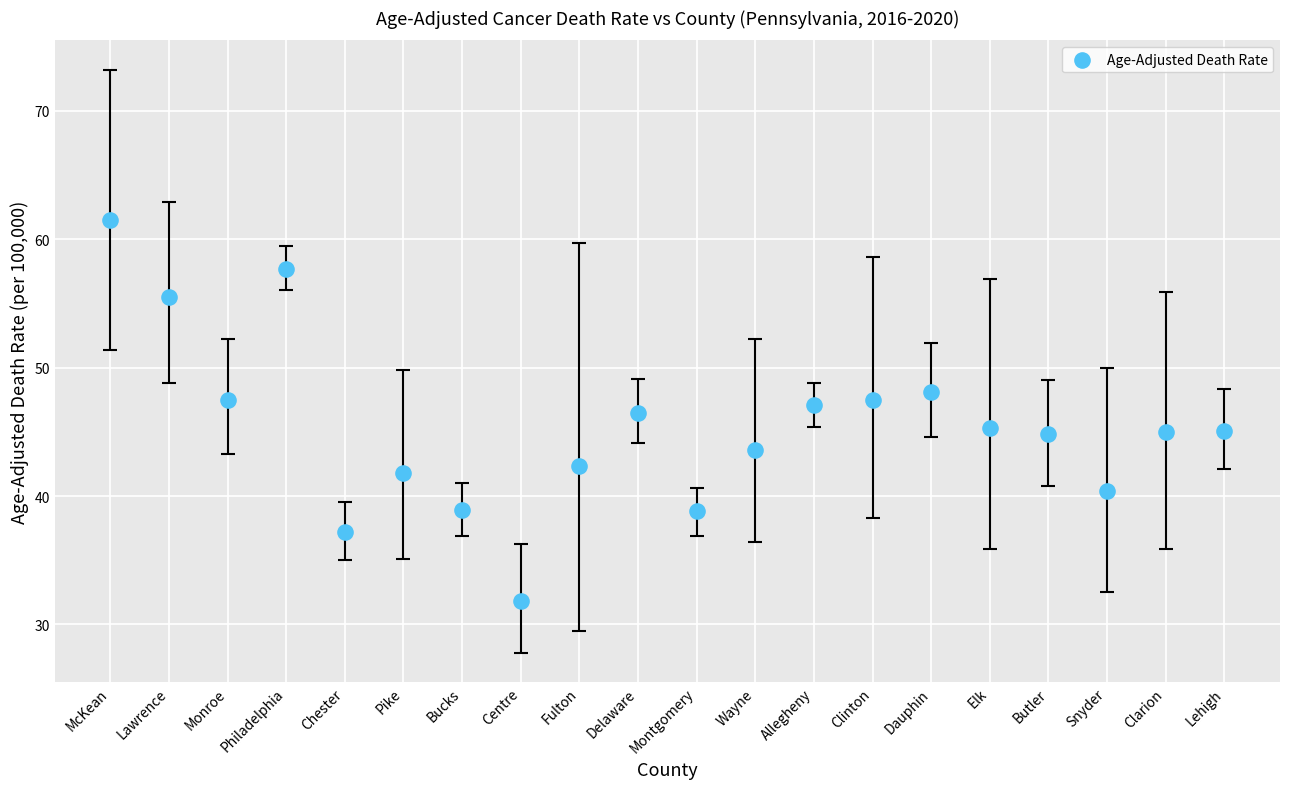

What is the range of Y values (max minus min)?

29.7